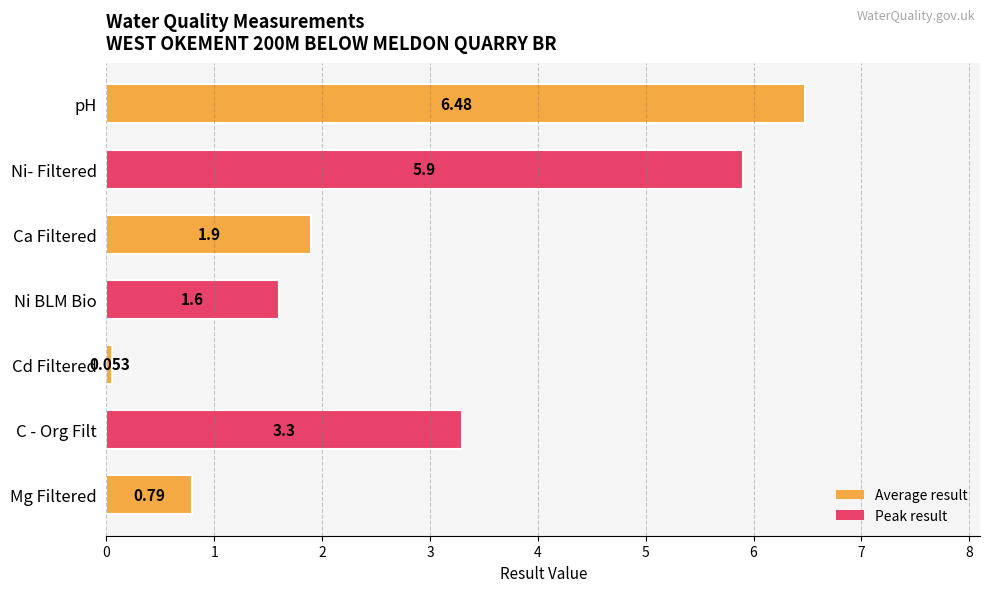

What is the difference between the maximum and minimum values?

6.4